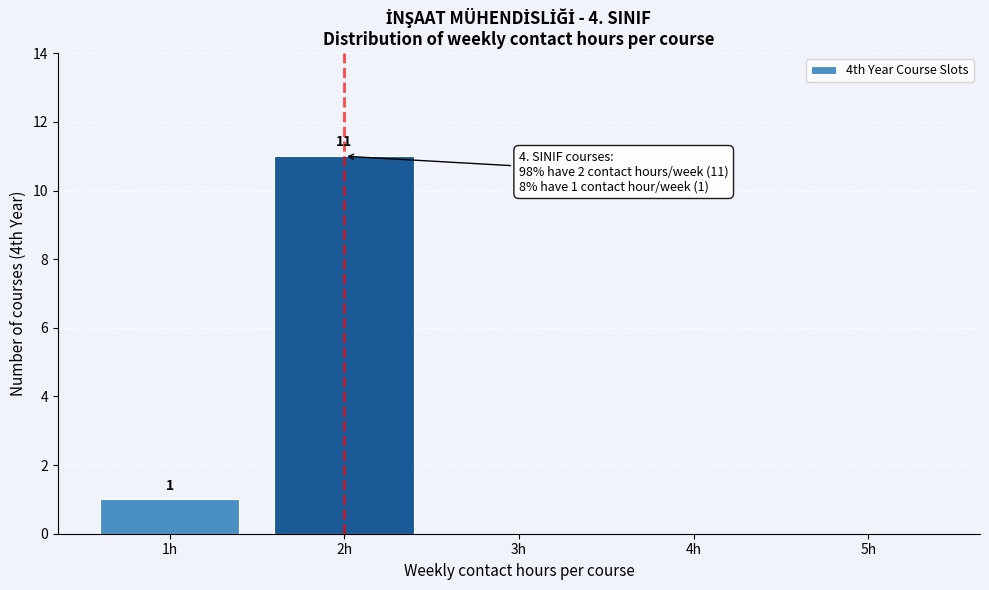

Reading left to right, what are all the values shown in this chart?

1h=1	2h=11	3h=0	4h=0	5h=0